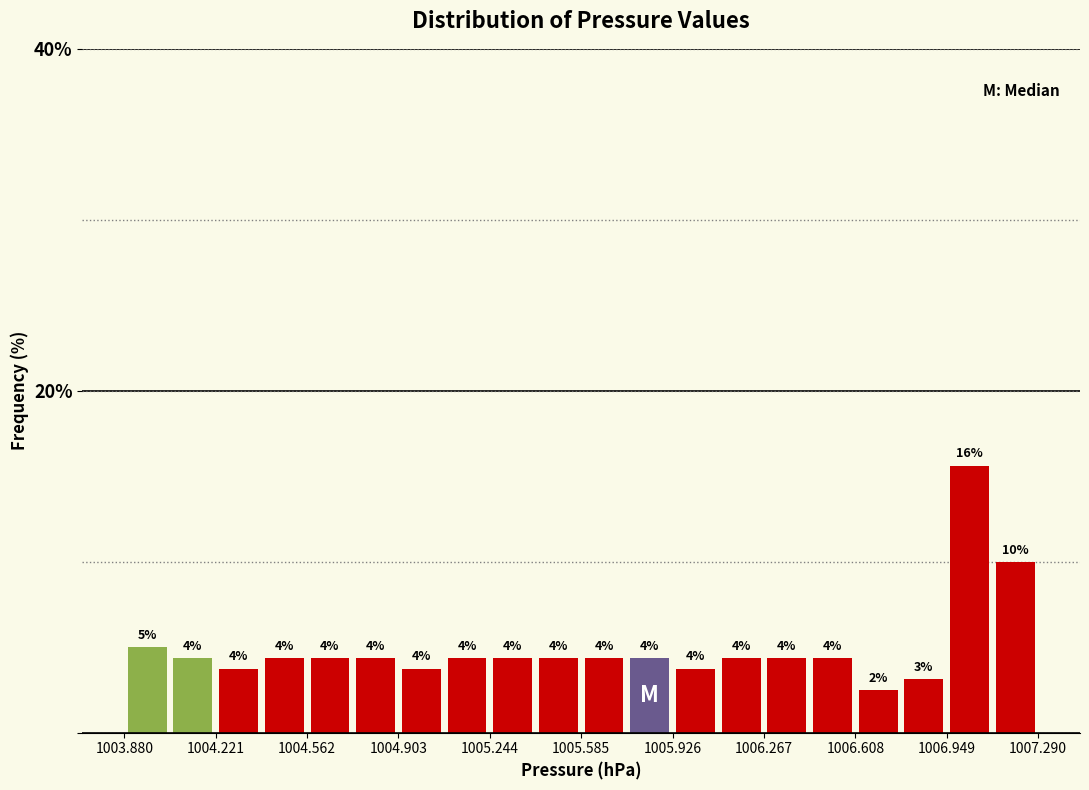

Read against the x-axis, roughly where is the centre of the tallest bar?

1007.05